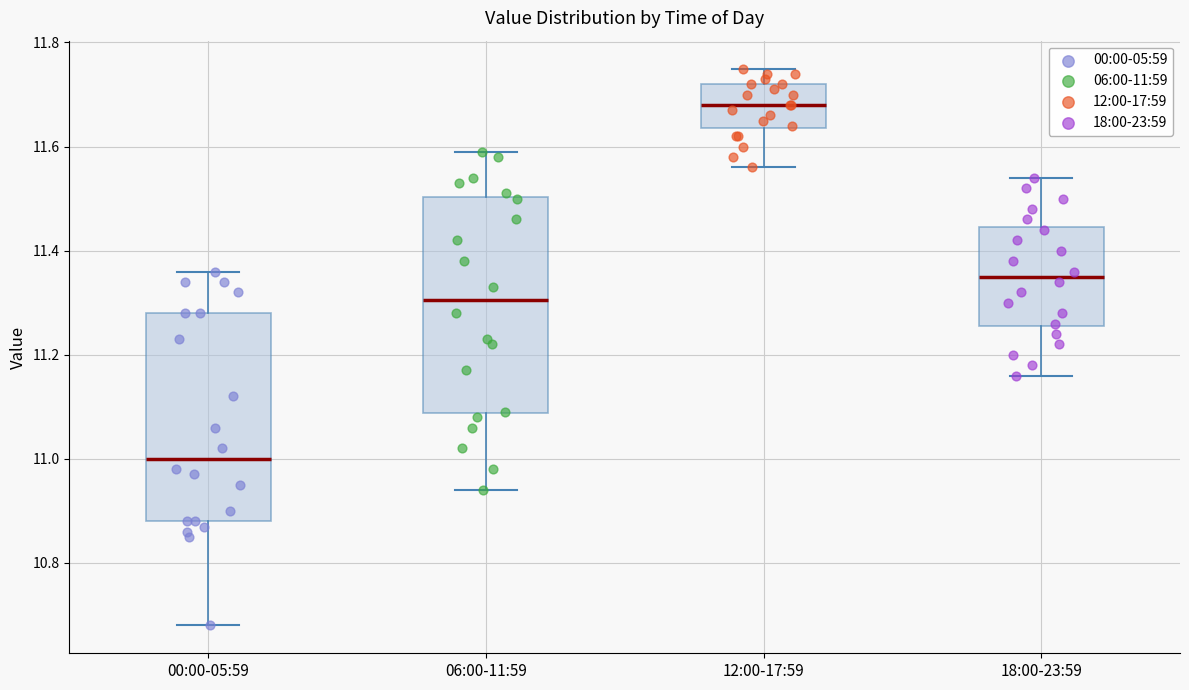

Which box has the lowest median line?

00:00-05:59